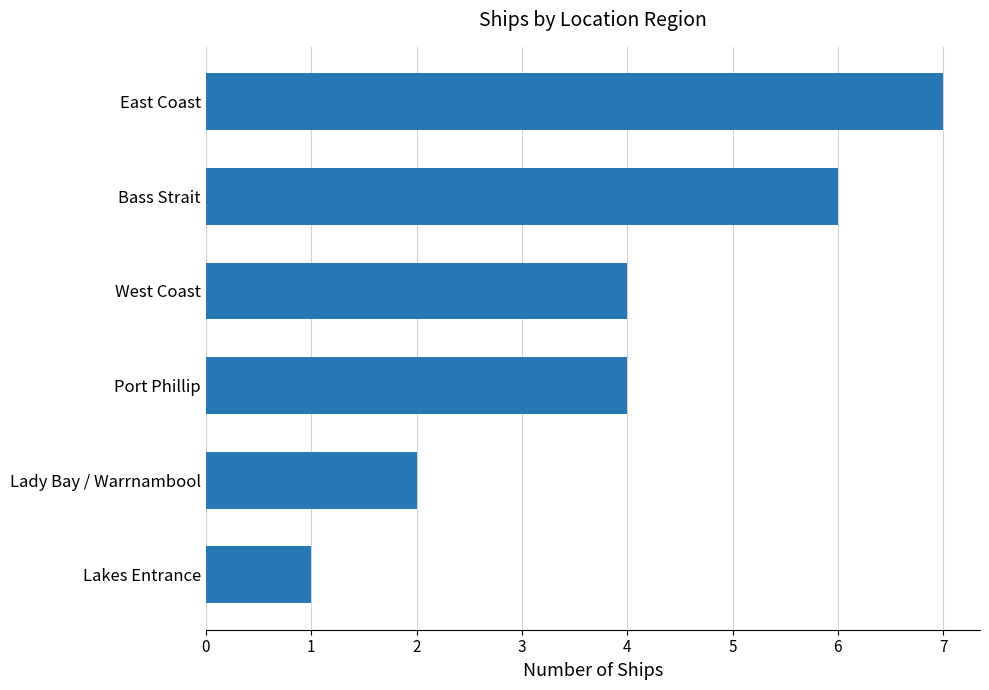

What is the average value?

4